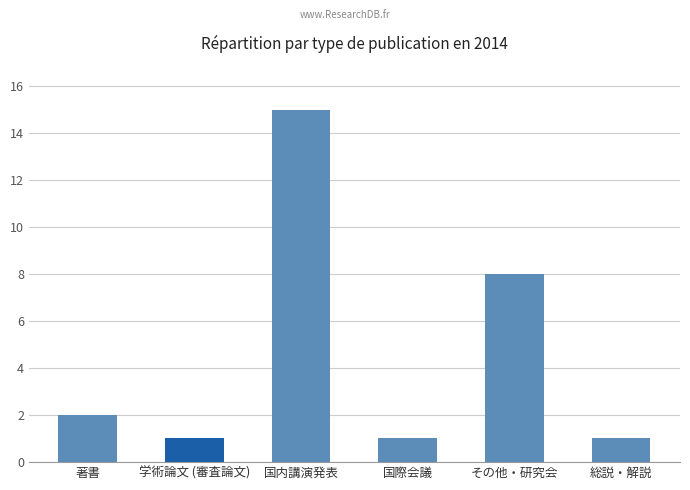

What is the change in value from 著書 to 国際会議?

-1